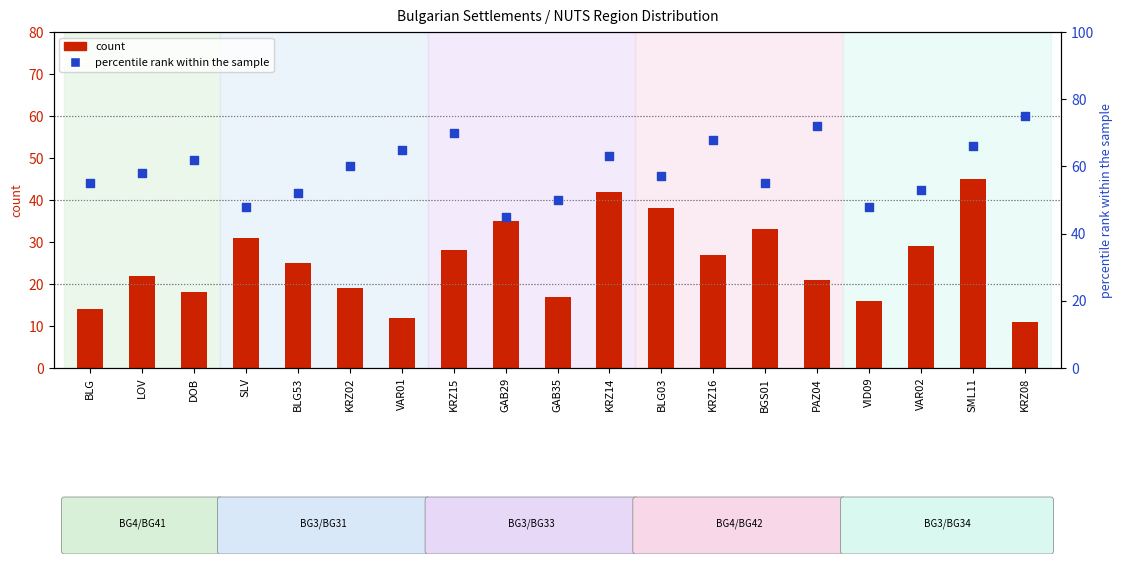

Is the value of count at BLG greater than the value of percentile rank within the sample at KRZ14?

No